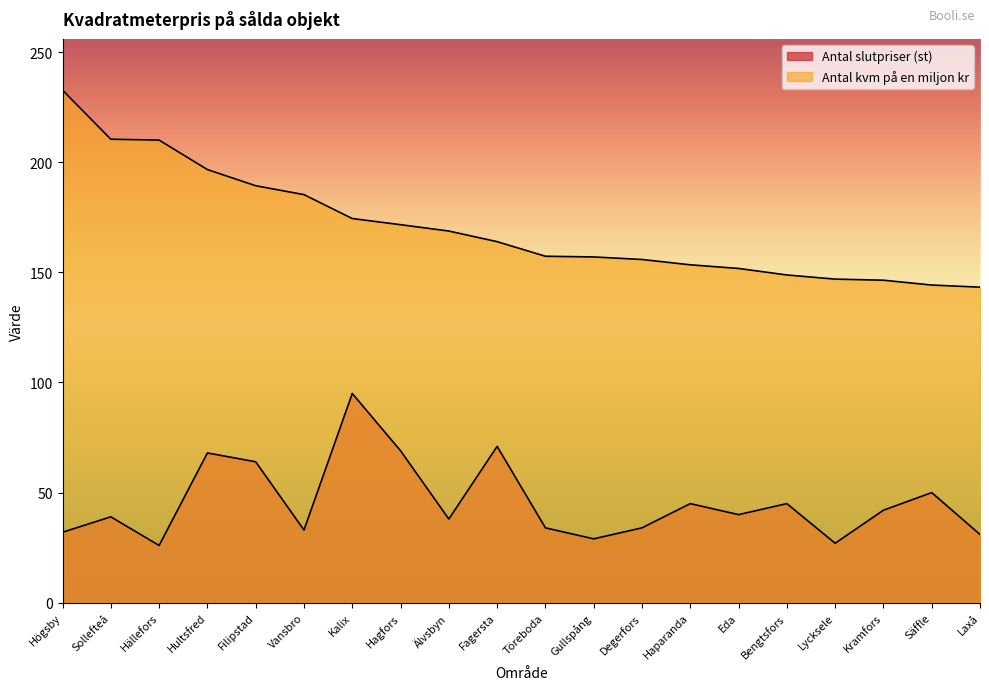

What are all the series names shown in the legend?

Antal slutpriser (st), Antal kvm på en miljon kr